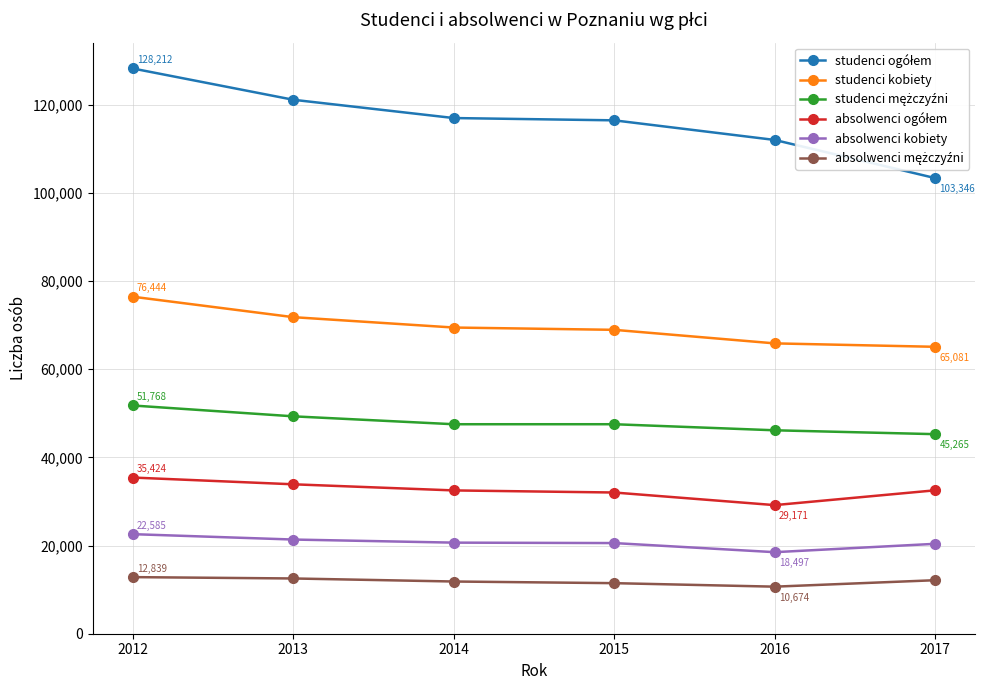

True or false: studenci kobiety and absolwenci kobiety intersect in this chart.

False